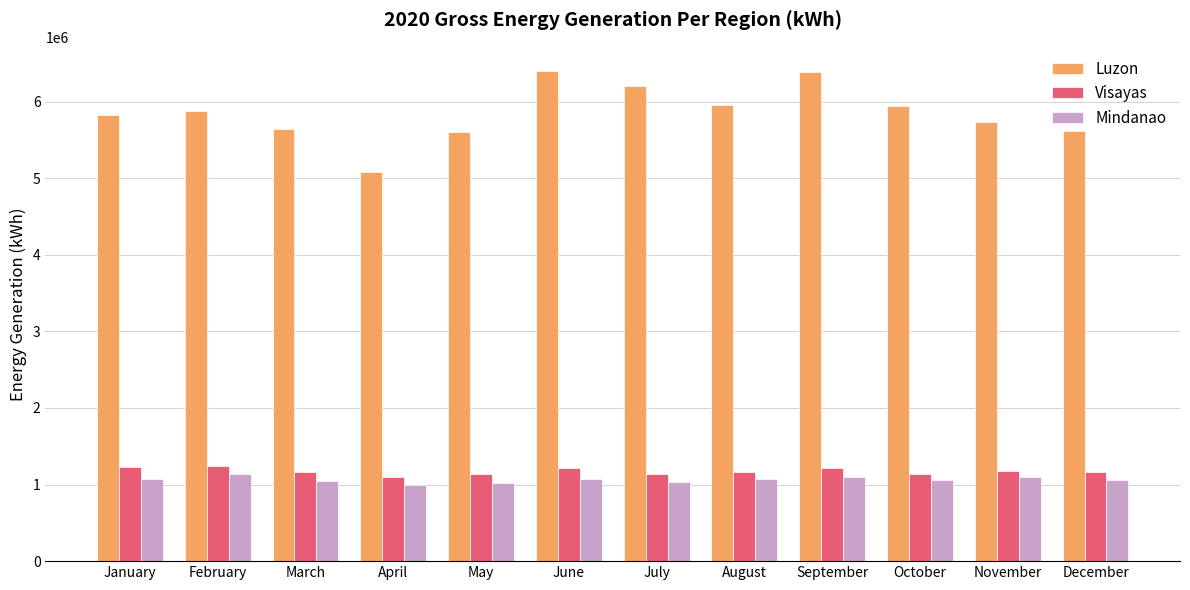

What is the spread (max minus min) of values at February?

4745976.2